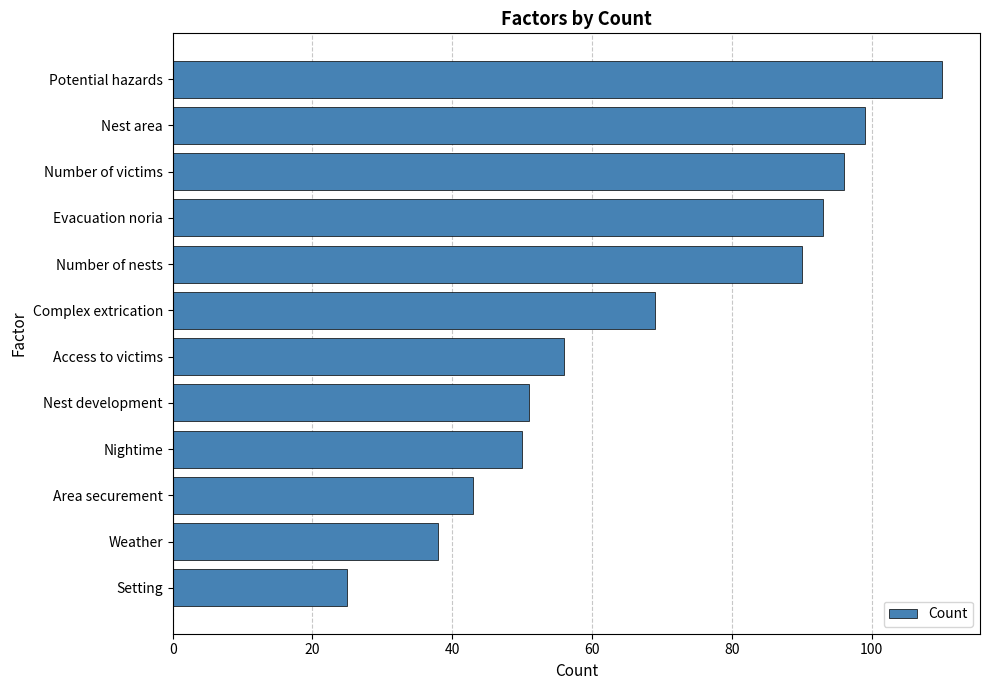

What is the greatest value displayed?

110